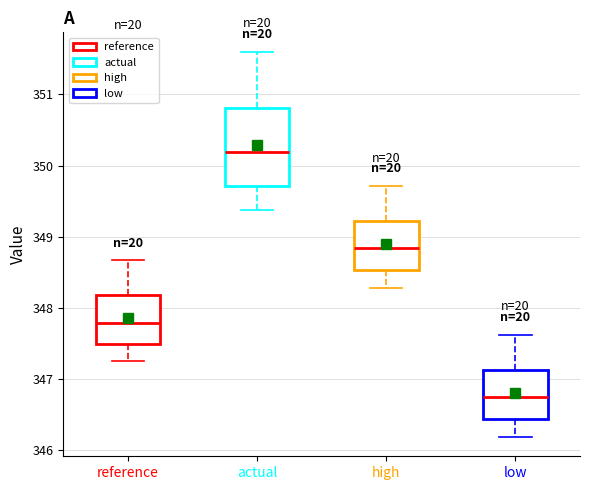

Reading left to right, read every box against the y-axis: the position of its median line, the range the box covers, and the ends of its whiskers. The values are not printed on the chart, so give them approximately, as read against the axis.

reference: median 347.8, box 347.5 to 348.2, whiskers 347.2 to 348.7
actual: median 350.2, box 349.7 to 350.8, whiskers 349.4 to 351.6
high: median 348.8, box 348.5 to 349.2, whiskers 348.3 to 349.7
low: median 346.7, box 346.4 to 347.1, whiskers 346.2 to 347.6